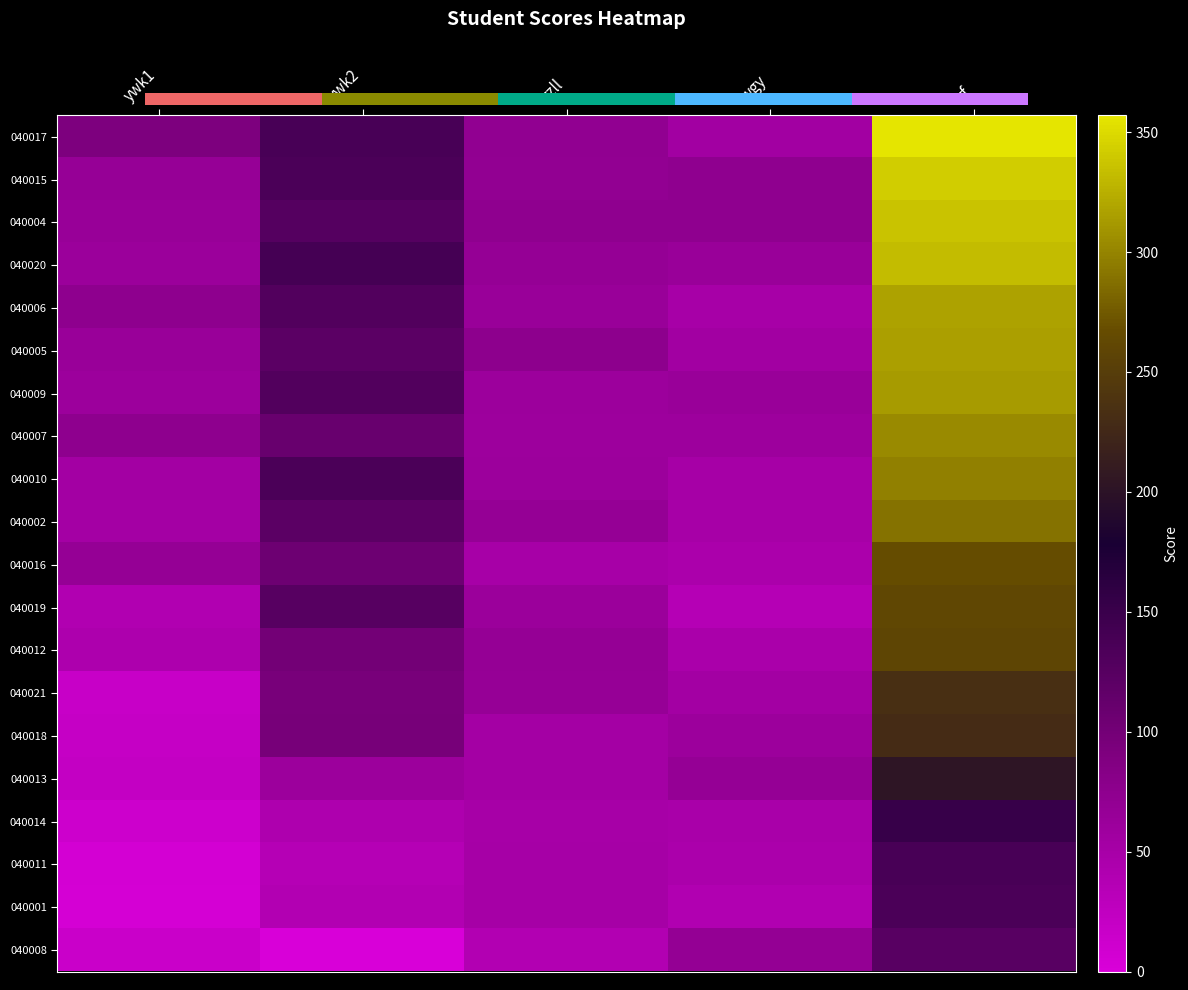

Which series has the widest spread of values?

040017